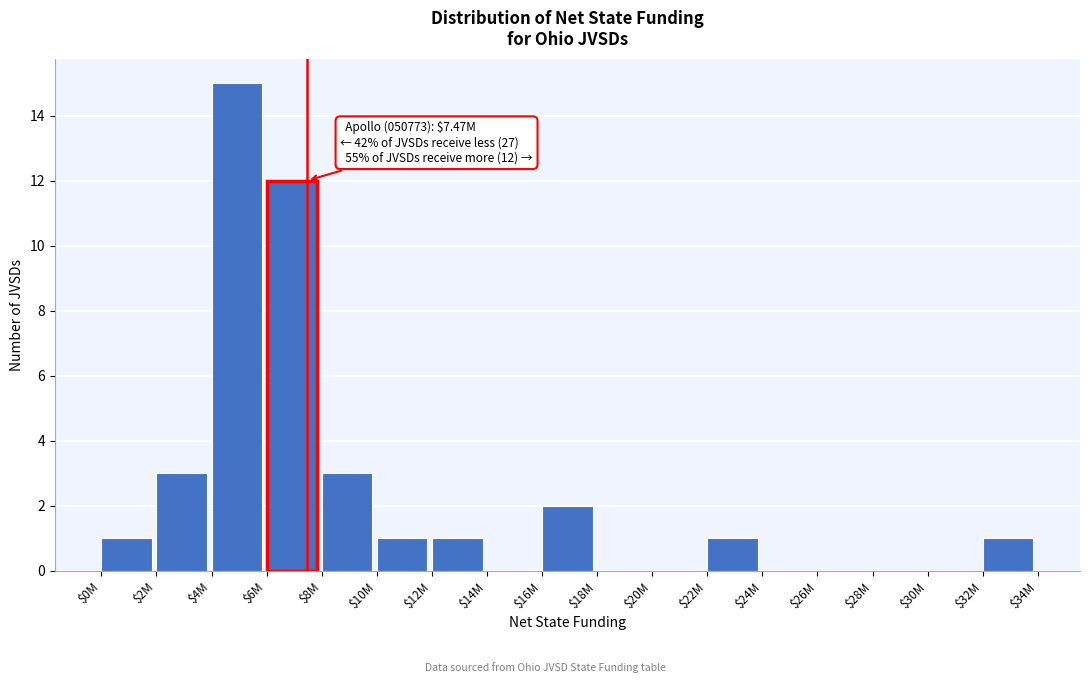

True or false: the data shows -10 at $28M.

False